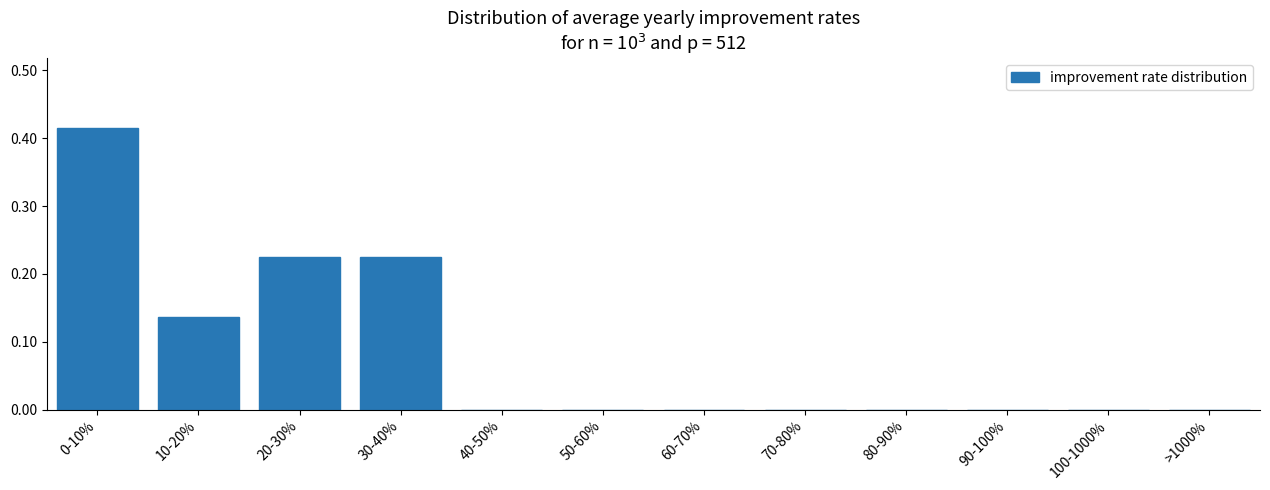

Which label corresponds to the largest value in the chart?

0-10%